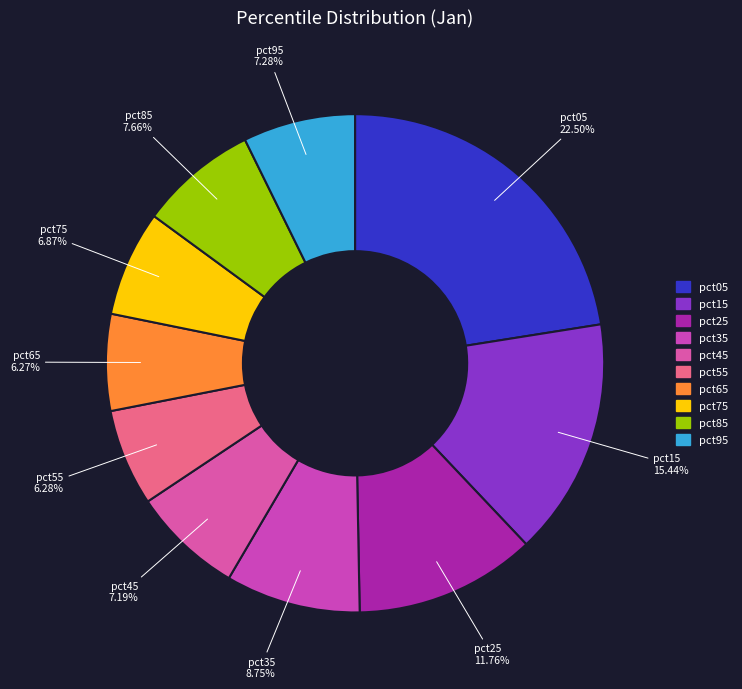

Does pct35 represent more than half of the total?

No